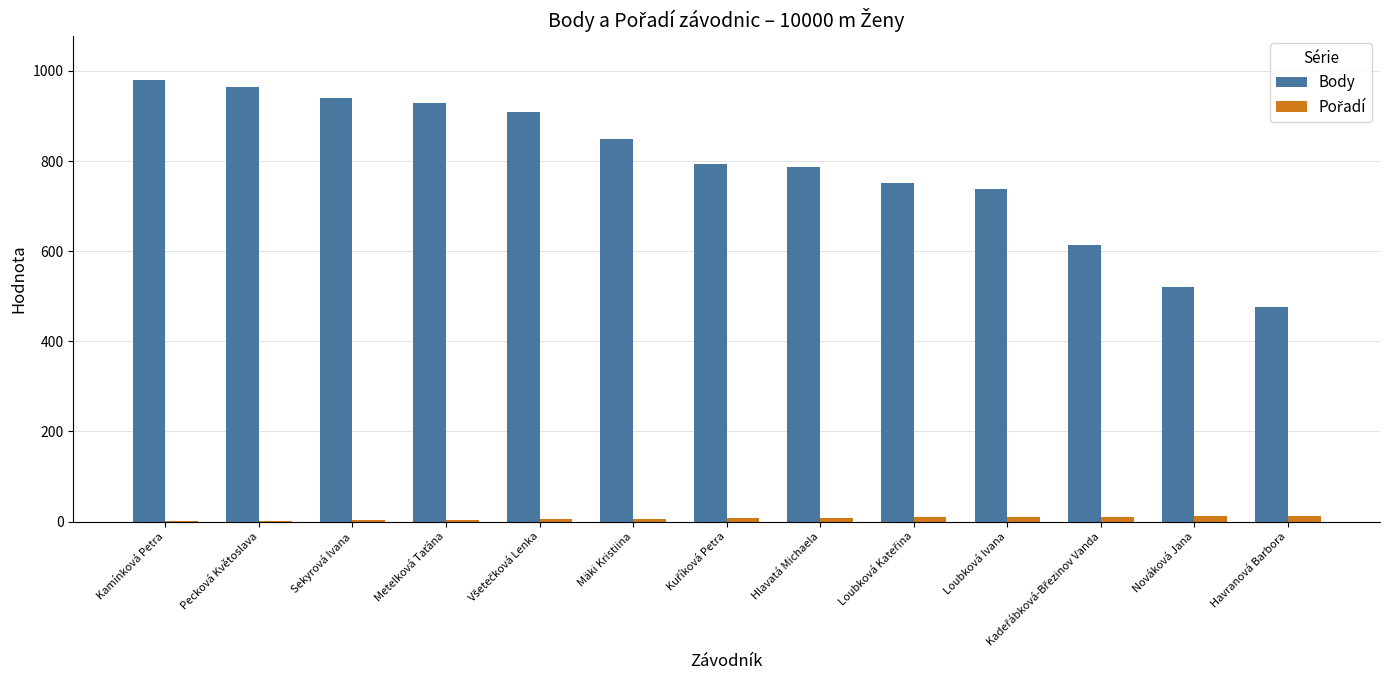

Which series has the largest total across all categories?

Body